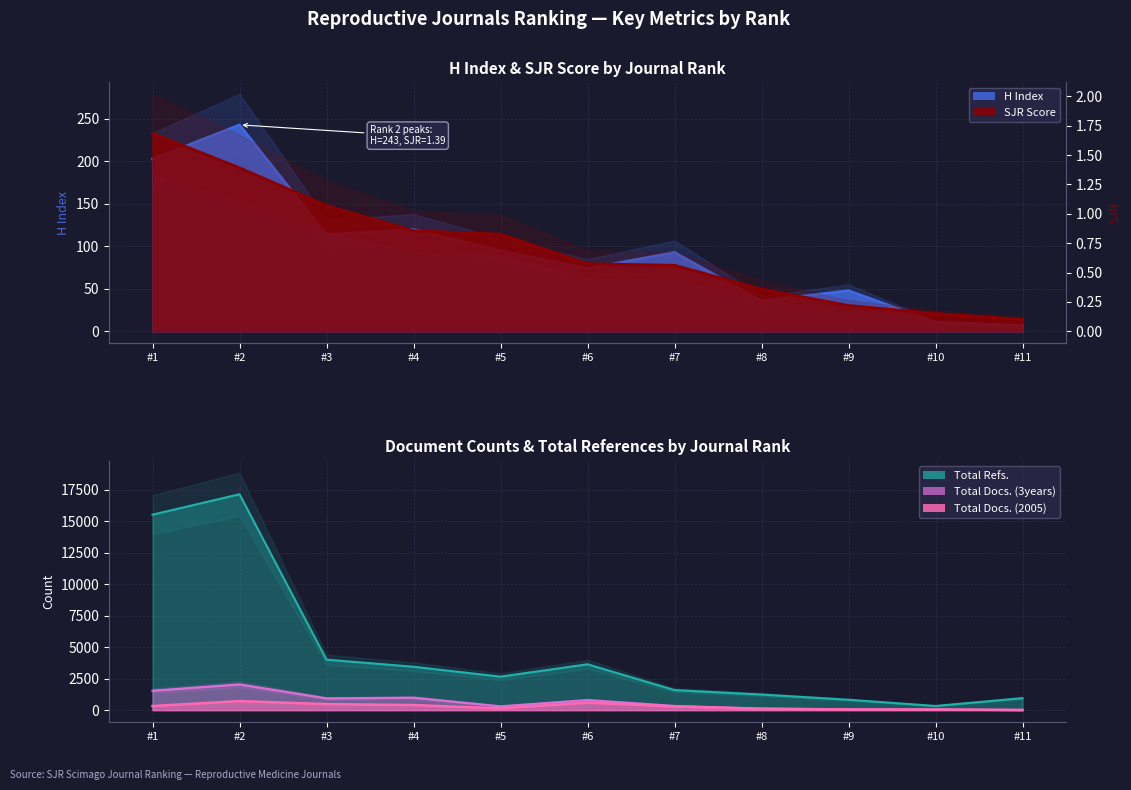

Rank the categories by H index value from highest to lowest.

#2, #1, #4, #3, #5, #7, #6, #9, #8, #10, #11